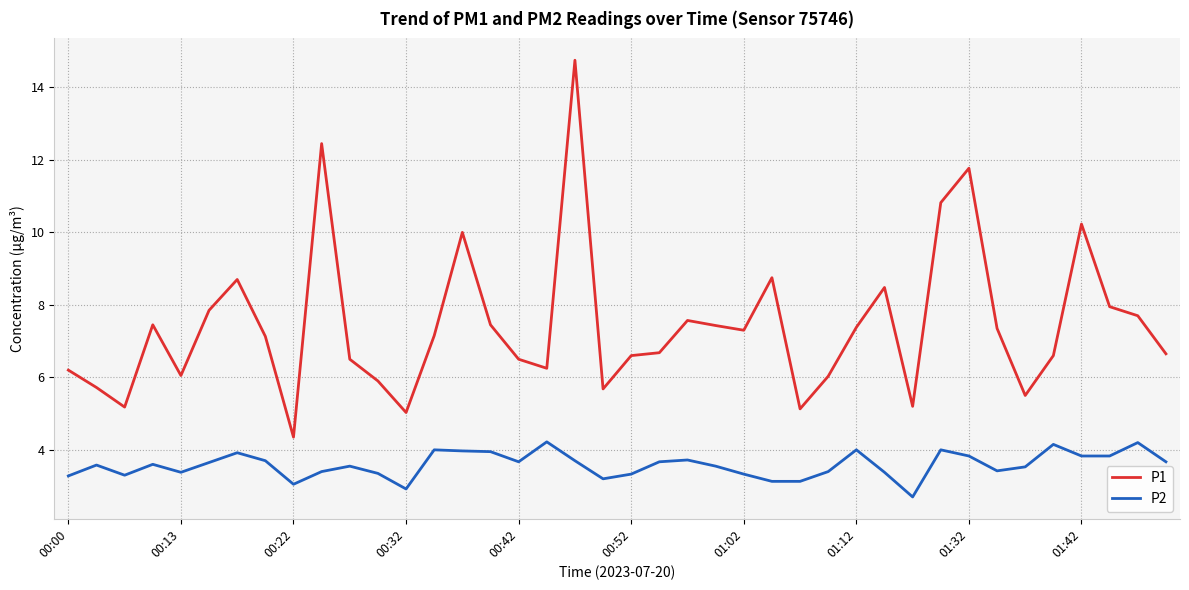

What is the minimum value shown in the chart?

2.7